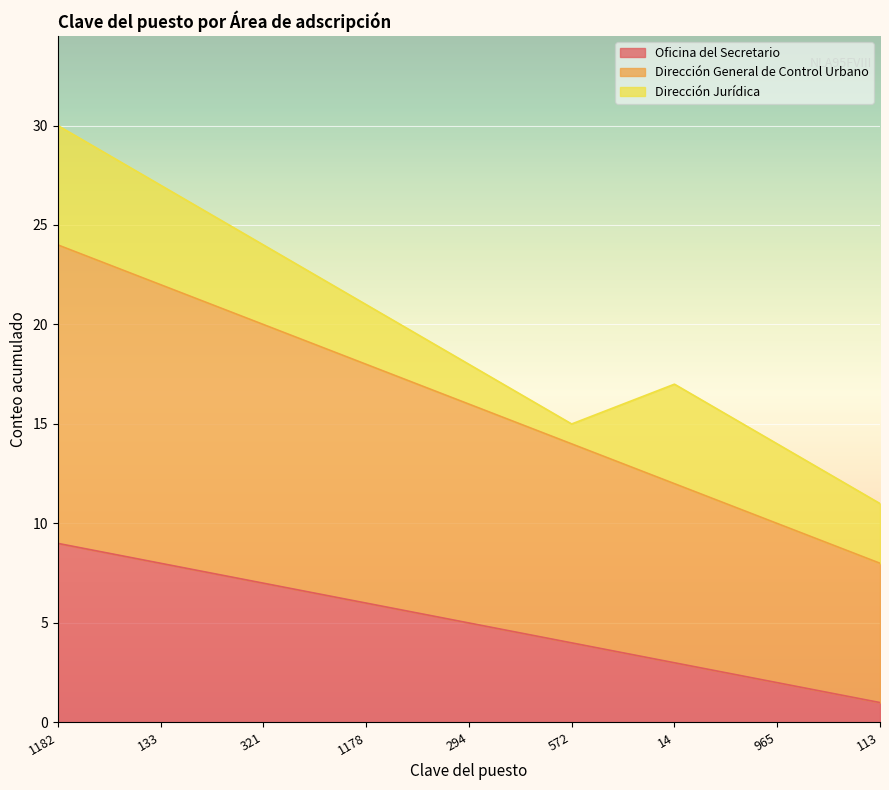

Count the Dirección General de Control Urbano values in the range 12 to 20.

5